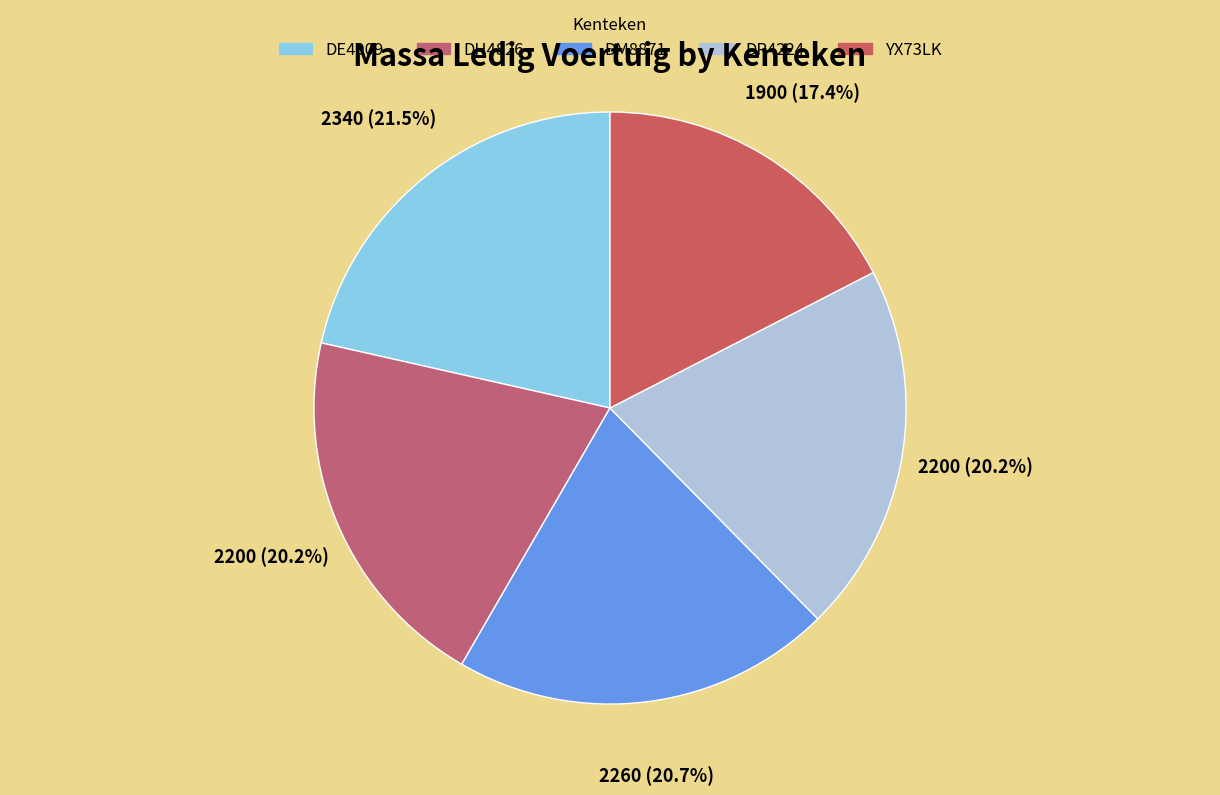

How many segments does this pie chart have?

5